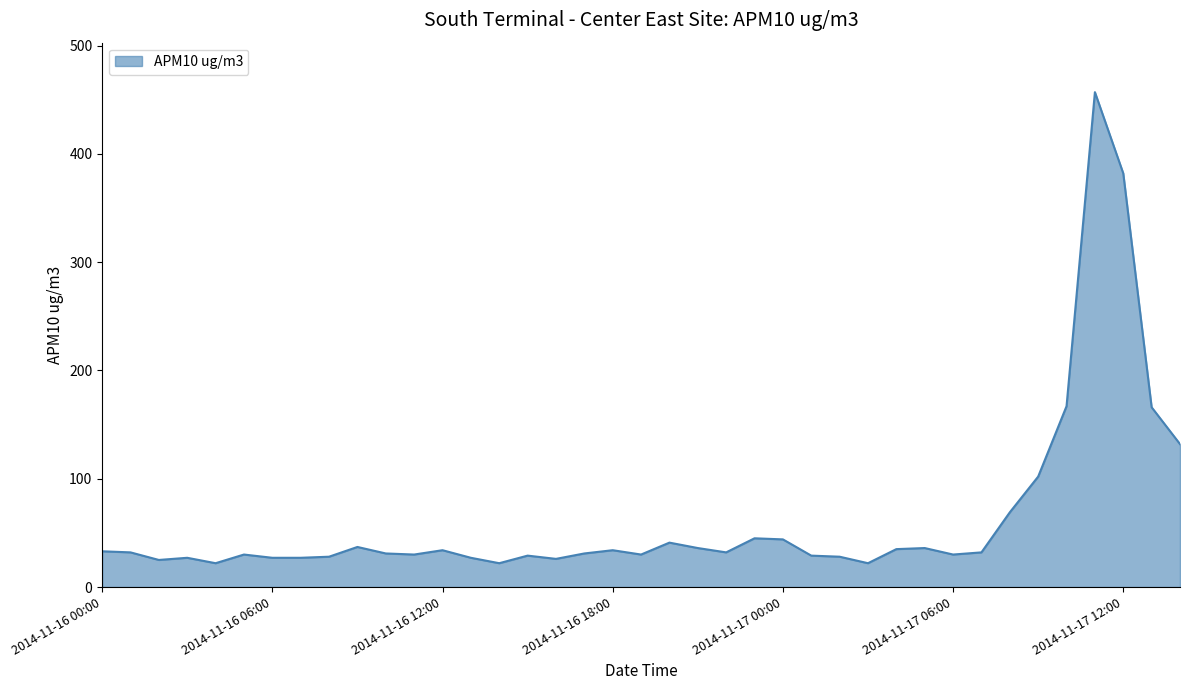

What is the difference between the maximum and minimum values?

435